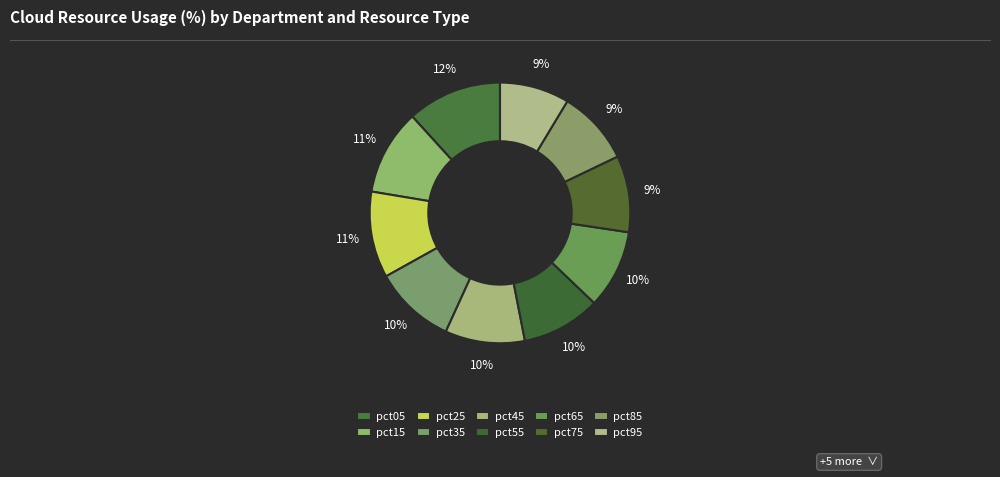

Which category has the biggest portion of the pie?

pct05